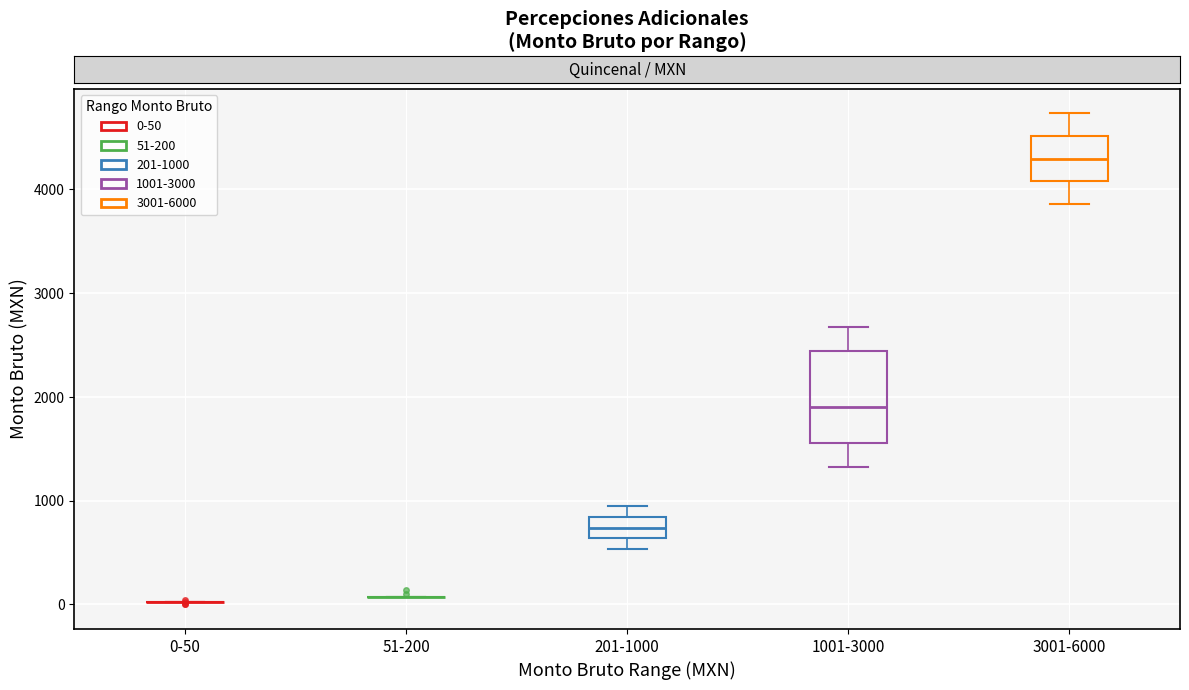

Reading left to right, read every box against the y-axis: the position of its median line, the range the box covers, and the ends of its whiskers. The values are not printed on the chart, so give them approximately, as read against the axis.

0-50: box collapsed to a line at 0, whiskers 0 to 0
51-200: box collapsed to a line at 100, whiskers 100 to 100
201-1000: median 700, box 600 to 800, whiskers 500 to 900
1001-3000: median 1900, box 1600 to 2400, whiskers 1300 to 2700
3001-6000: median 4300, box 4100 to 4500, whiskers 3900 to 4700